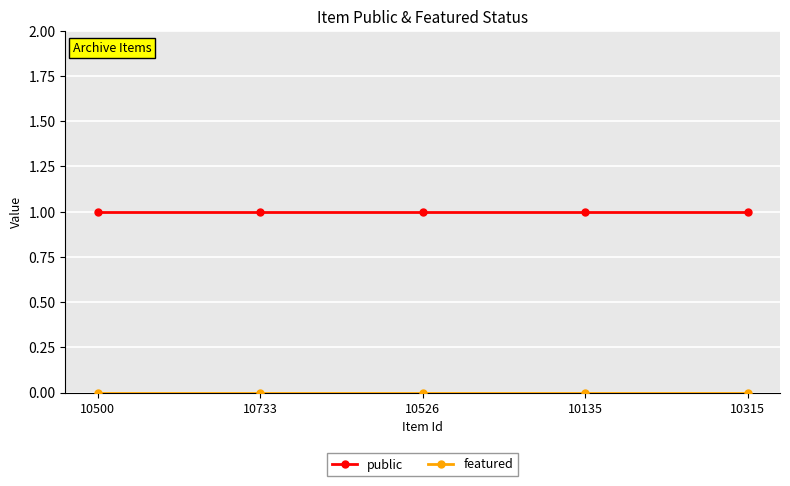

What is the sum of the public values at 10526 and 10733?

2